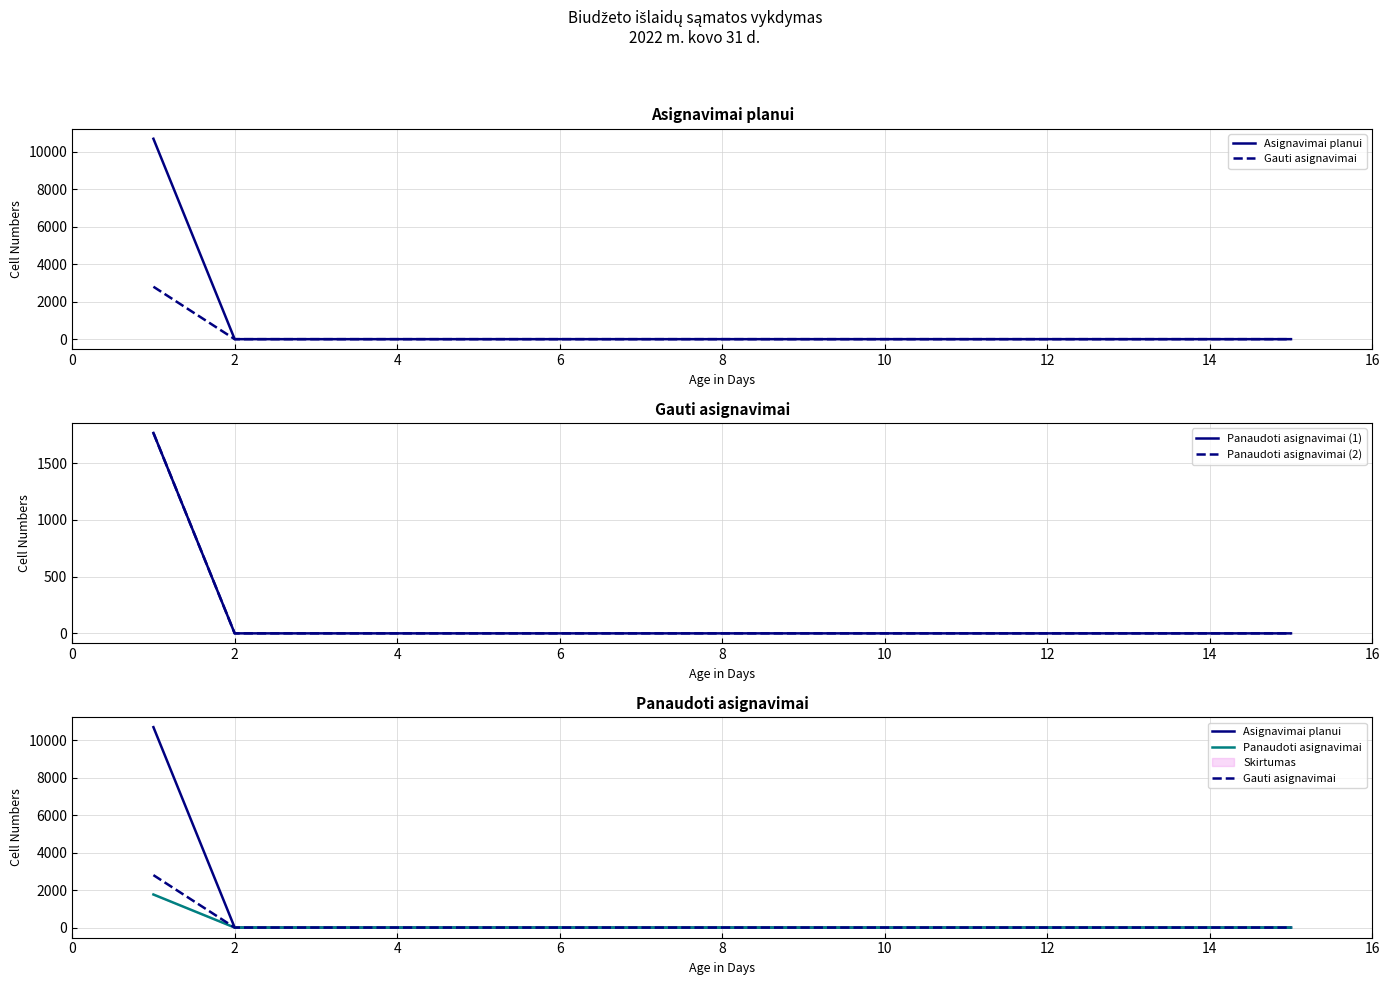

Which series has the widest spread of values?

Asignavimai planui